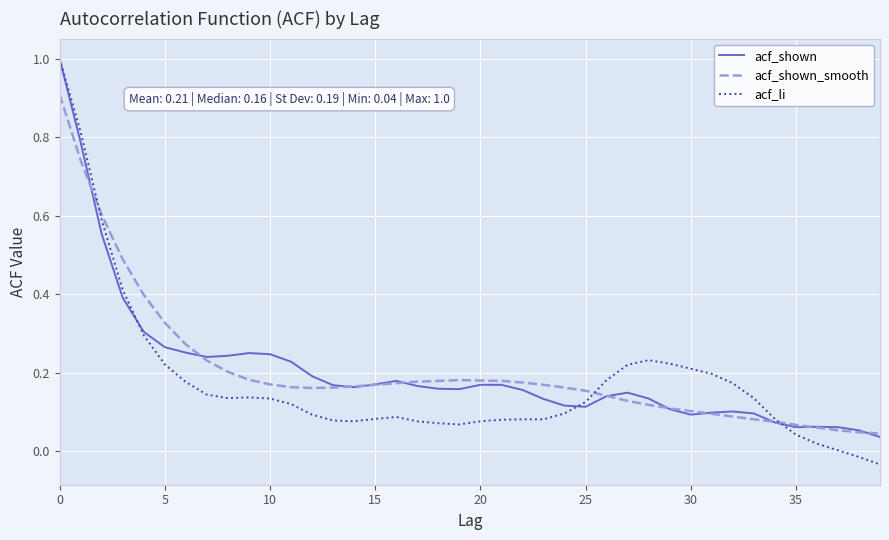

What is the sum of all acf_li values?

7.0